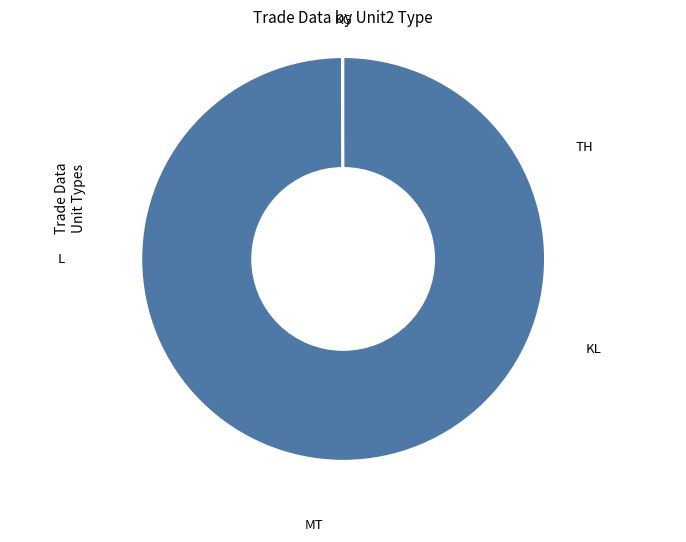

To the nearest percent, what percentage of the pie is KL?

1%